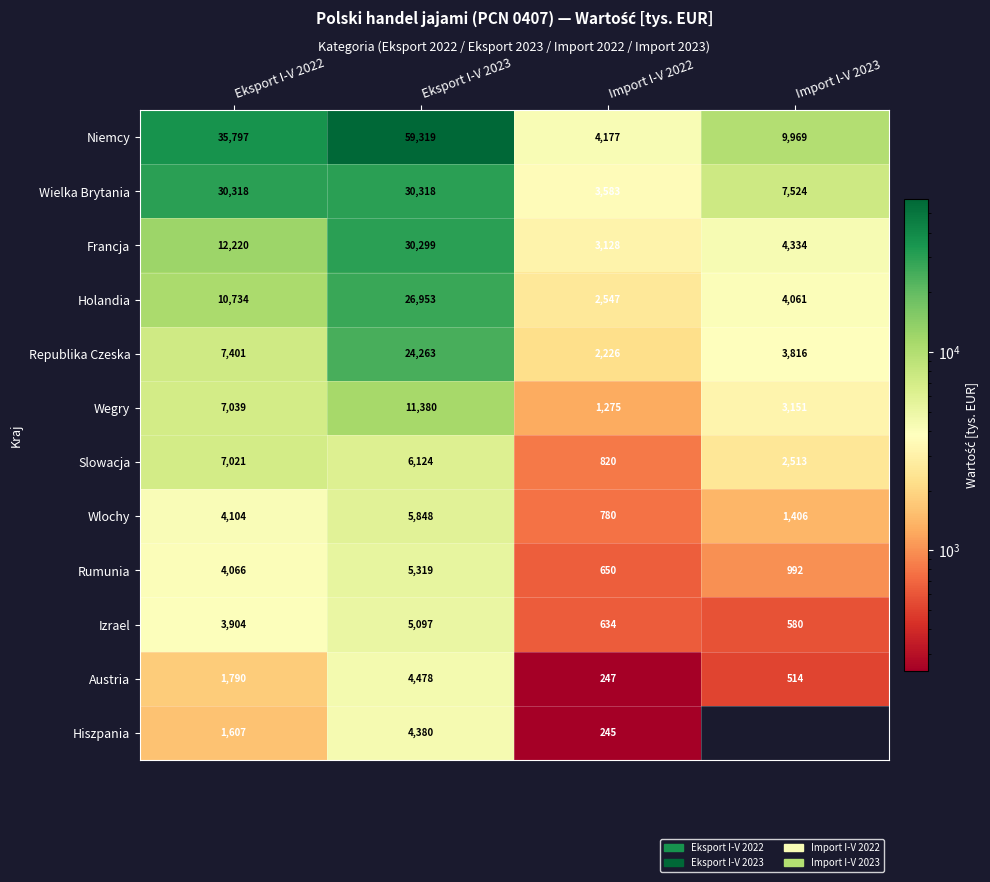

At which label is Izrael closest to 2838?

Eksport I-V 2022